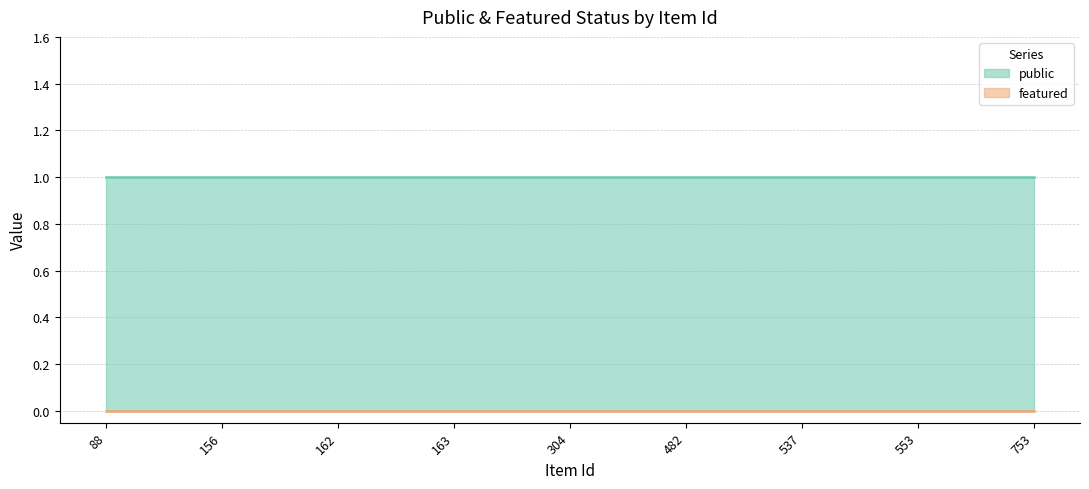

True or false: public has more than 0 points higher than both neighbors.

False